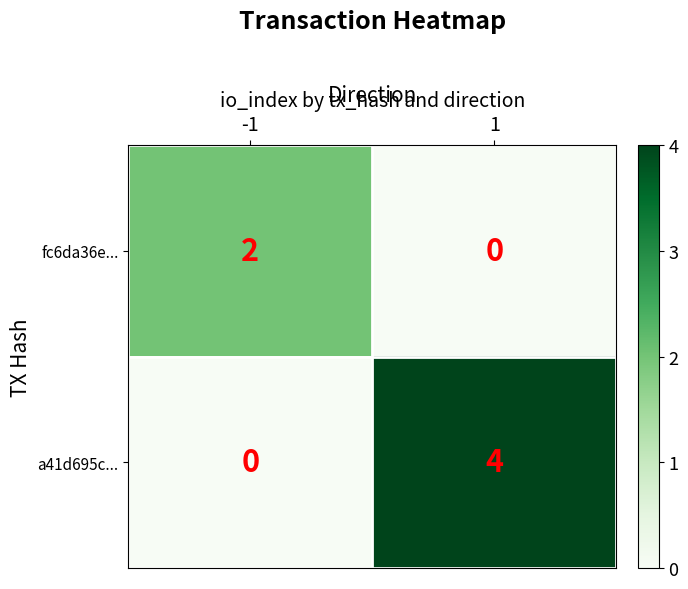

What is the difference between the highest and lowest values at 1?

4